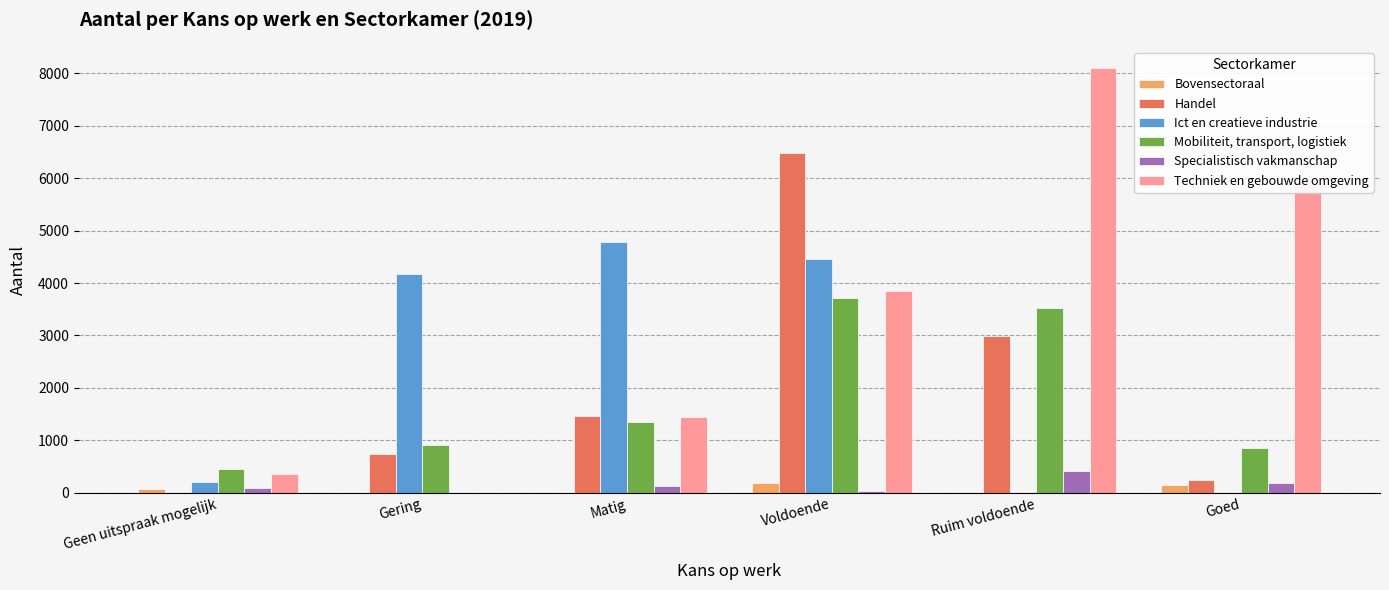

What is the maximum value for Techniek en gebouwde omgeving?

8098